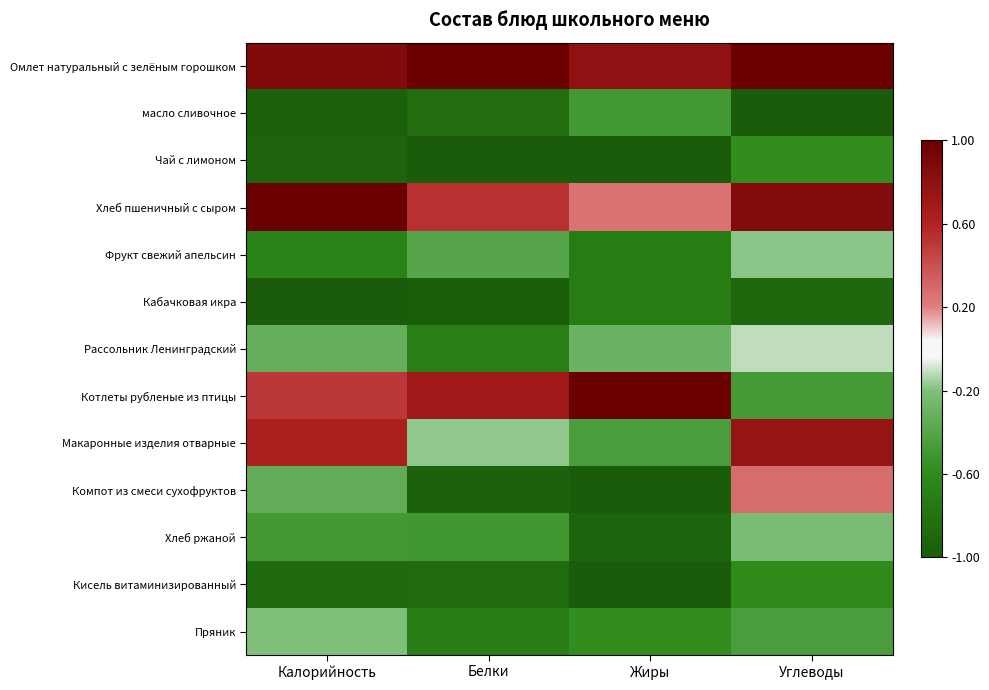

Reading right to left, what are all the values shown in this chart?

Омлет натуральный с зелёным горошком: Углеводы=1.0	Жиры=0.8	Белки=1.0	Калорийность=0.9
масло сливочное: Углеводы=-1.0	Жиры=-0.5	Белки=-0.8	Калорийность=-1.0
Чай с лимоном: Углеводы=-0.6	Жиры=-1.0	Белки=-1.0	Калорийность=-0.9
Хлеб пшеничный с сыром: Углеводы=0.9	Жиры=0.2	Белки=0.5	Калорийность=1.0
Фрукт свежий апельсин: Углеводы=-0.2	Жиры=-0.7	Белки=-0.4	Калорийность=-0.7
Кабачковая икра: Углеводы=-0.9	Жиры=-0.7	Белки=-1.0	Калорийность=-1.0
Рассольник Ленинградский: Углеводы=-0.1	Жиры=-0.3	Белки=-0.7	Калорийность=-0.3
Котлеты рубленые из птицы: Углеводы=-0.5	Жиры=1.0	Белки=0.7	Калорийность=0.5
Макаронные изделия отварные: Углеводы=0.8	Жиры=-0.5	Белки=-0.2	Калорийность=0.6
Компот из смеси сухофруктов: Углеводы=0.3	Жиры=-1.0	Белки=-0.9	Калорийность=-0.3
Хлеб ржаной: Углеводы=-0.2	Жиры=-0.9	Белки=-0.5	Калорийность=-0.5
Кисель витаминизированный: Углеводы=-0.6	Жиры=-1.0	Белки=-0.9	Калорийность=-0.9
Пряник: Углеводы=-0.5	Жиры=-0.6	Белки=-0.7	Калорийность=-0.2